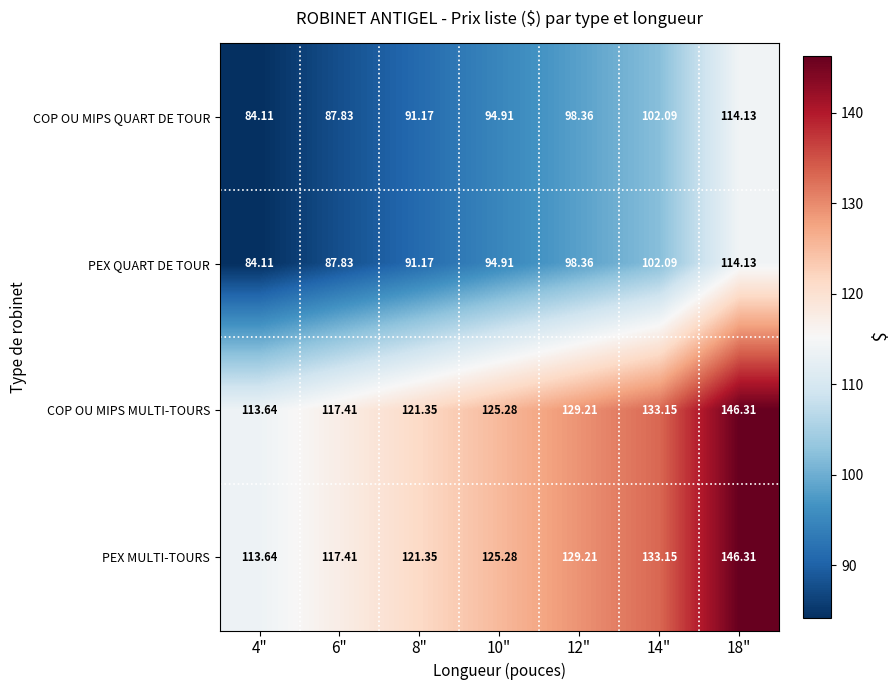

At which category is the sum across all series the highest?

18"